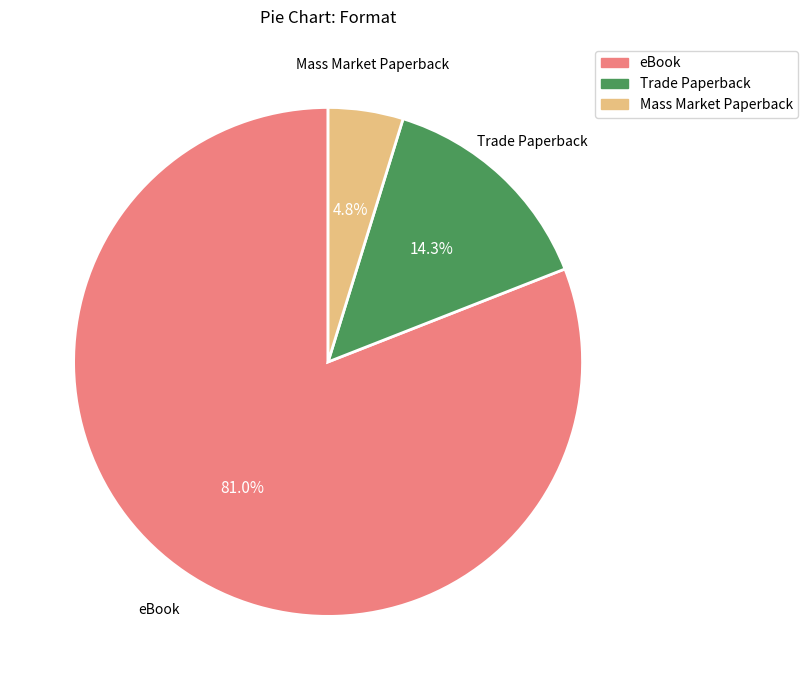

What percentage is NOT represented by Mass Market Paperback?

95.2%